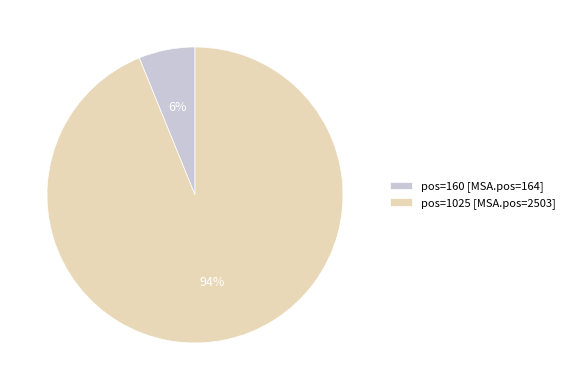

Does any single category account for the majority?

Yes